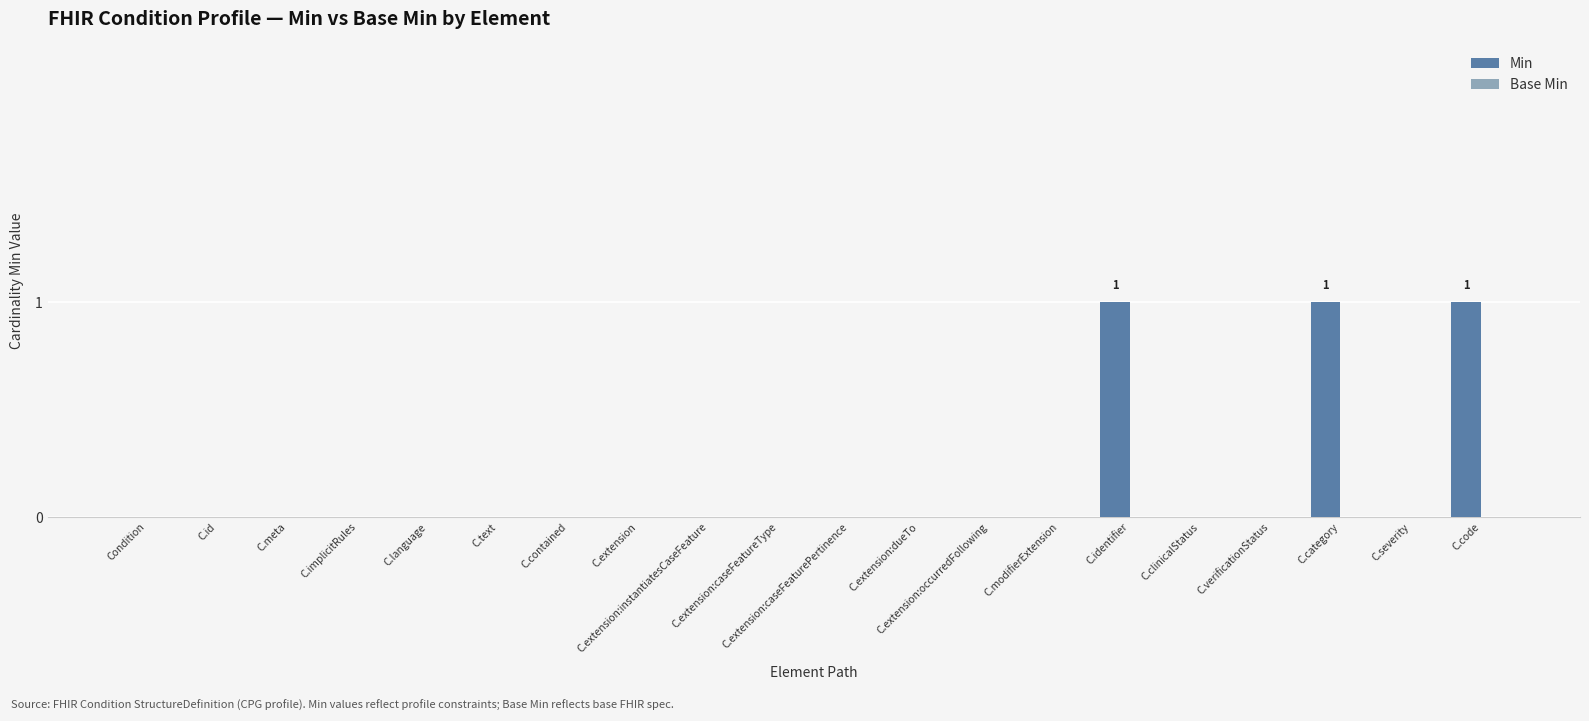

What is the sum of all values?

3